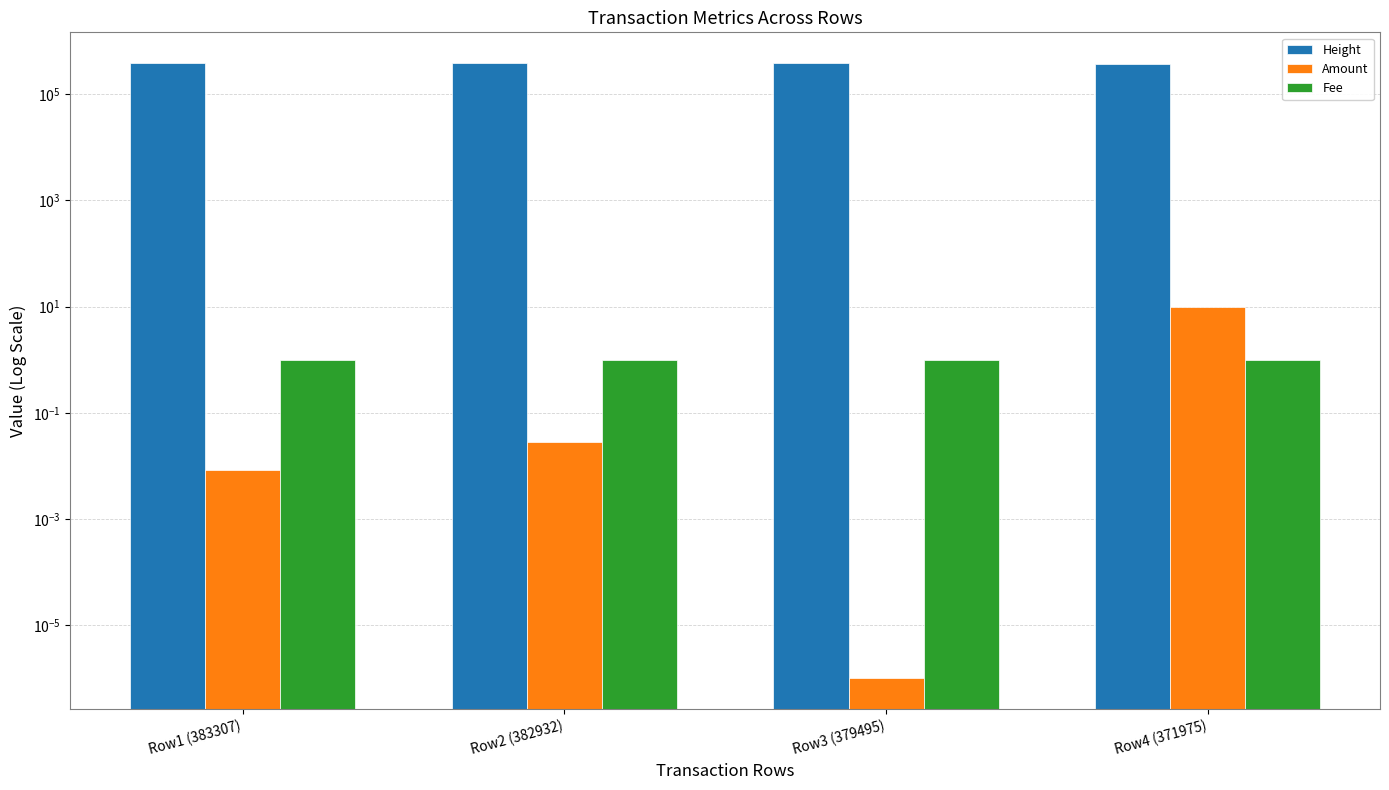

What is the sum of all Amount values?

10.0